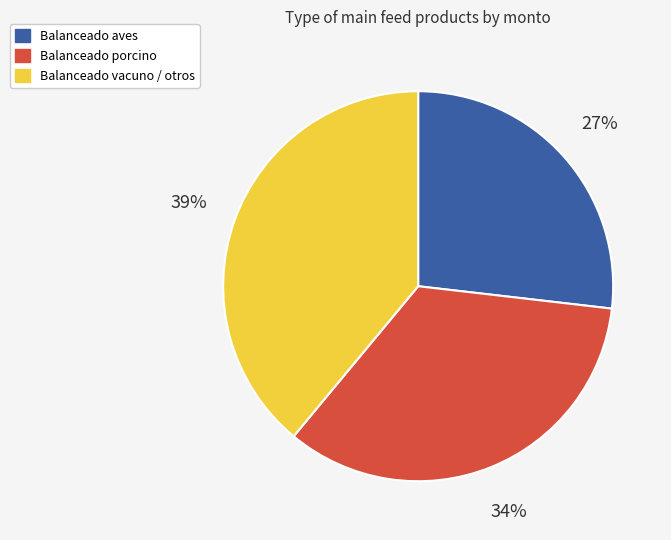

Does any single category account for the majority?

No